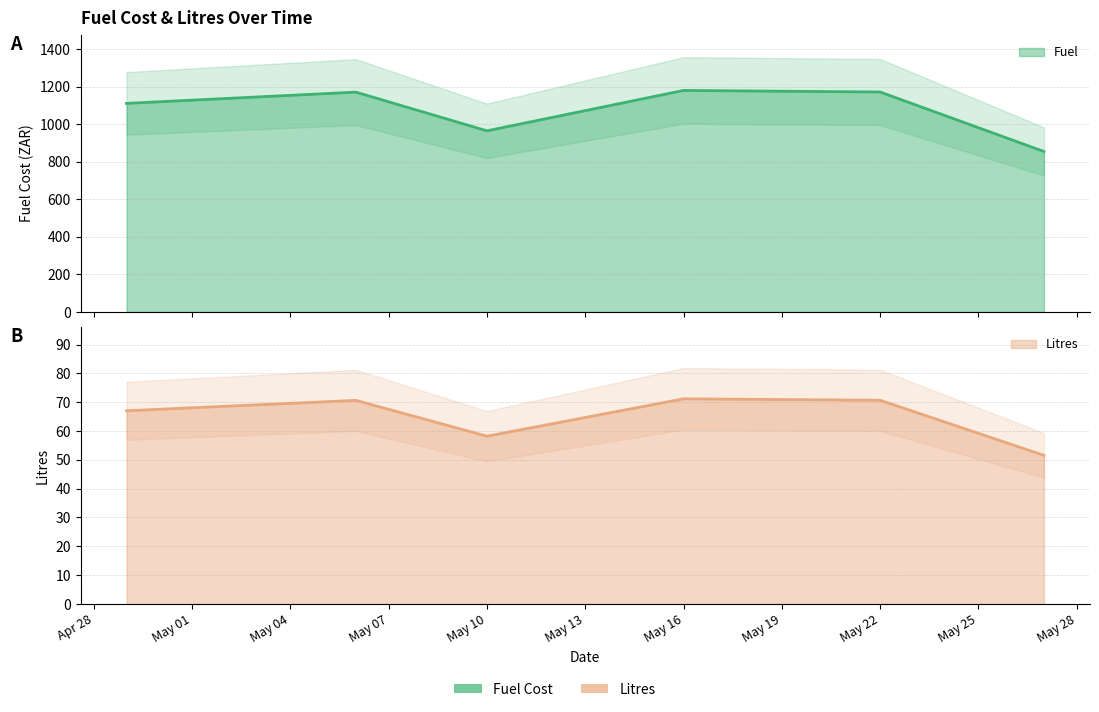

True or false: Fuel and Litres intersect in this chart.

False